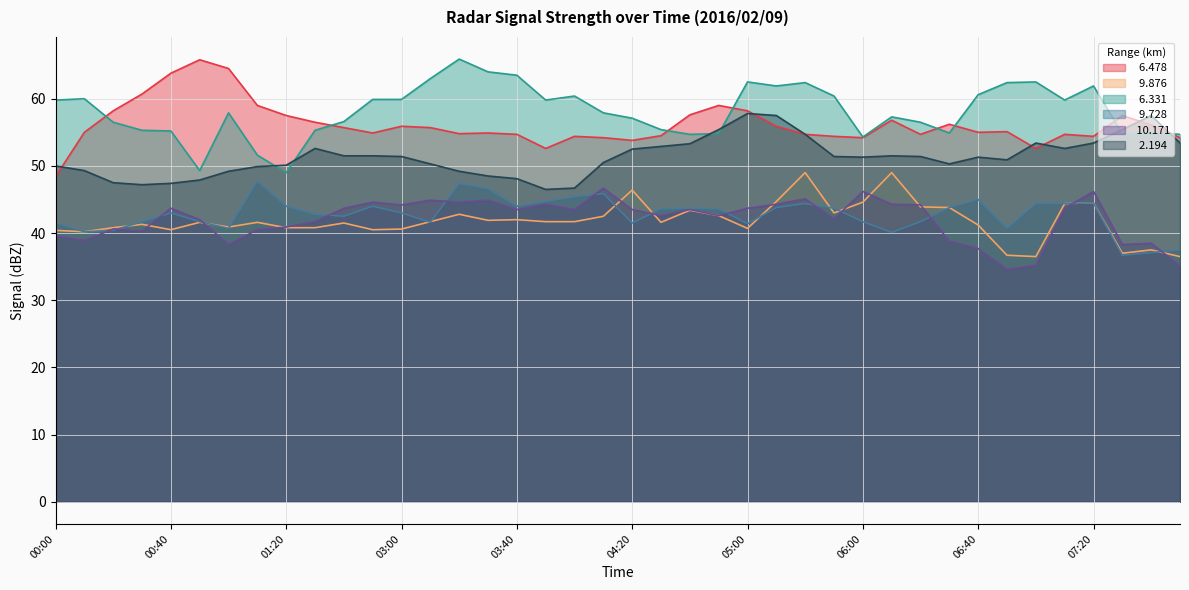

At which label does   9.876 reach its peak?

05:20